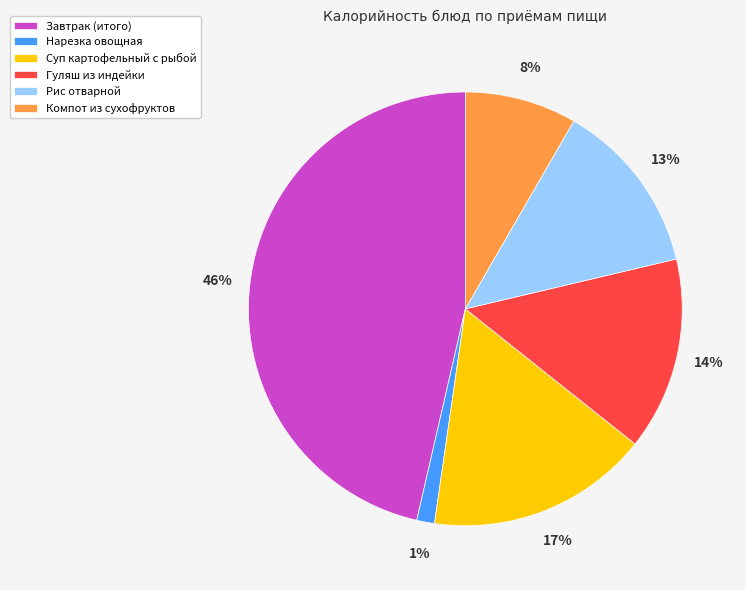

The Нарезка овощная slice represents 15% of the pie. True or false?

False